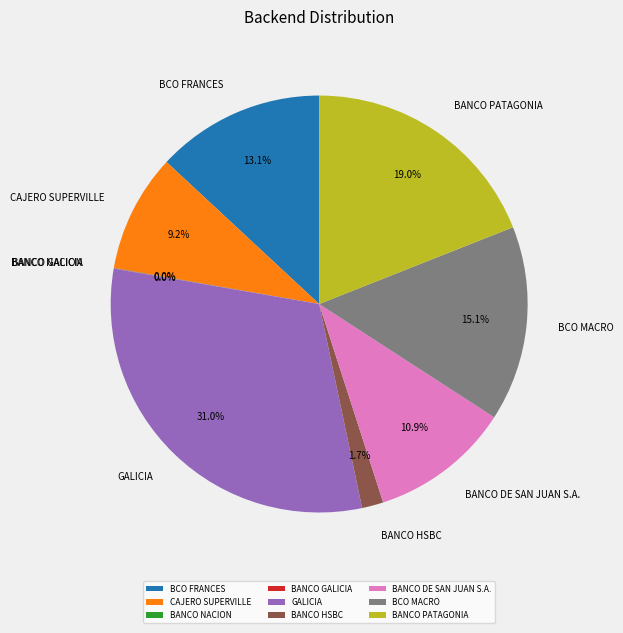

Which has a higher value, BANCO DE SAN JUAN S.A. or BANCO HSBC?

BANCO DE SAN JUAN S.A.